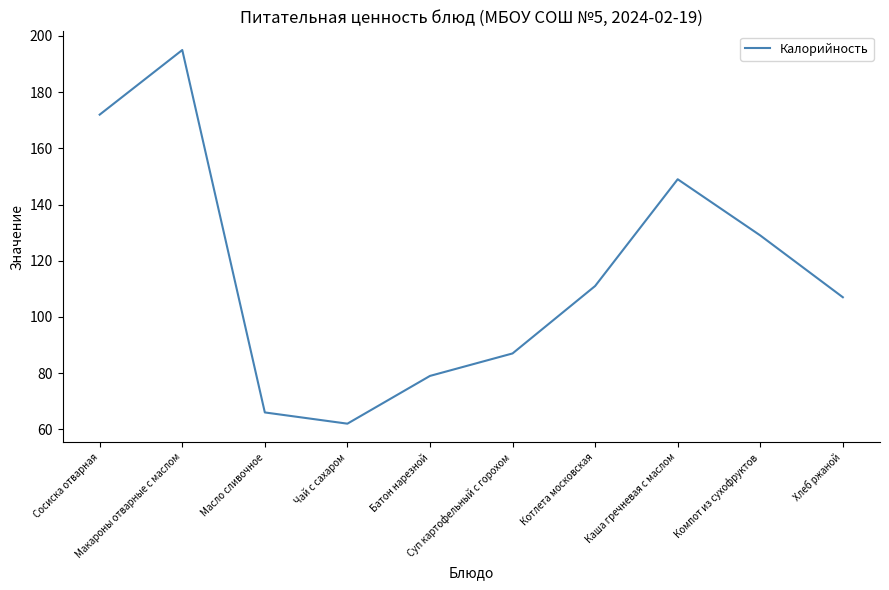

Rank the categories by value from highest to lowest.

Макароны отварные с маслом, Сосиска отварная, Каша гречневая с маслом, Компот из сухофруктов, Котлета московская, Хлеб ржаной, Суп картофельный с горохом, Батон нарезной, Масло сливочное, Чай с сахаром